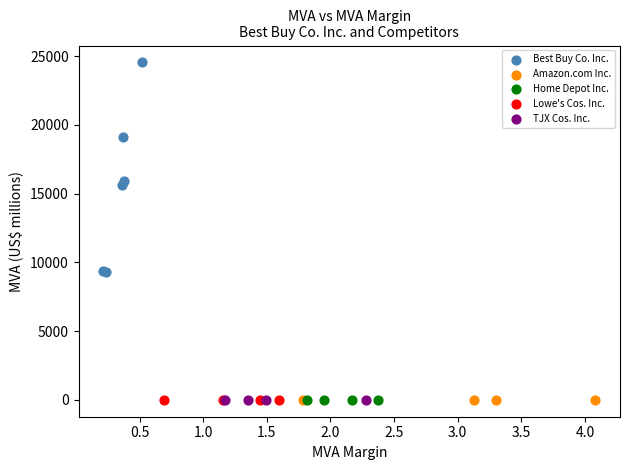

Which series reaches the maximum Y coordinate?

Best Buy Co. Inc.